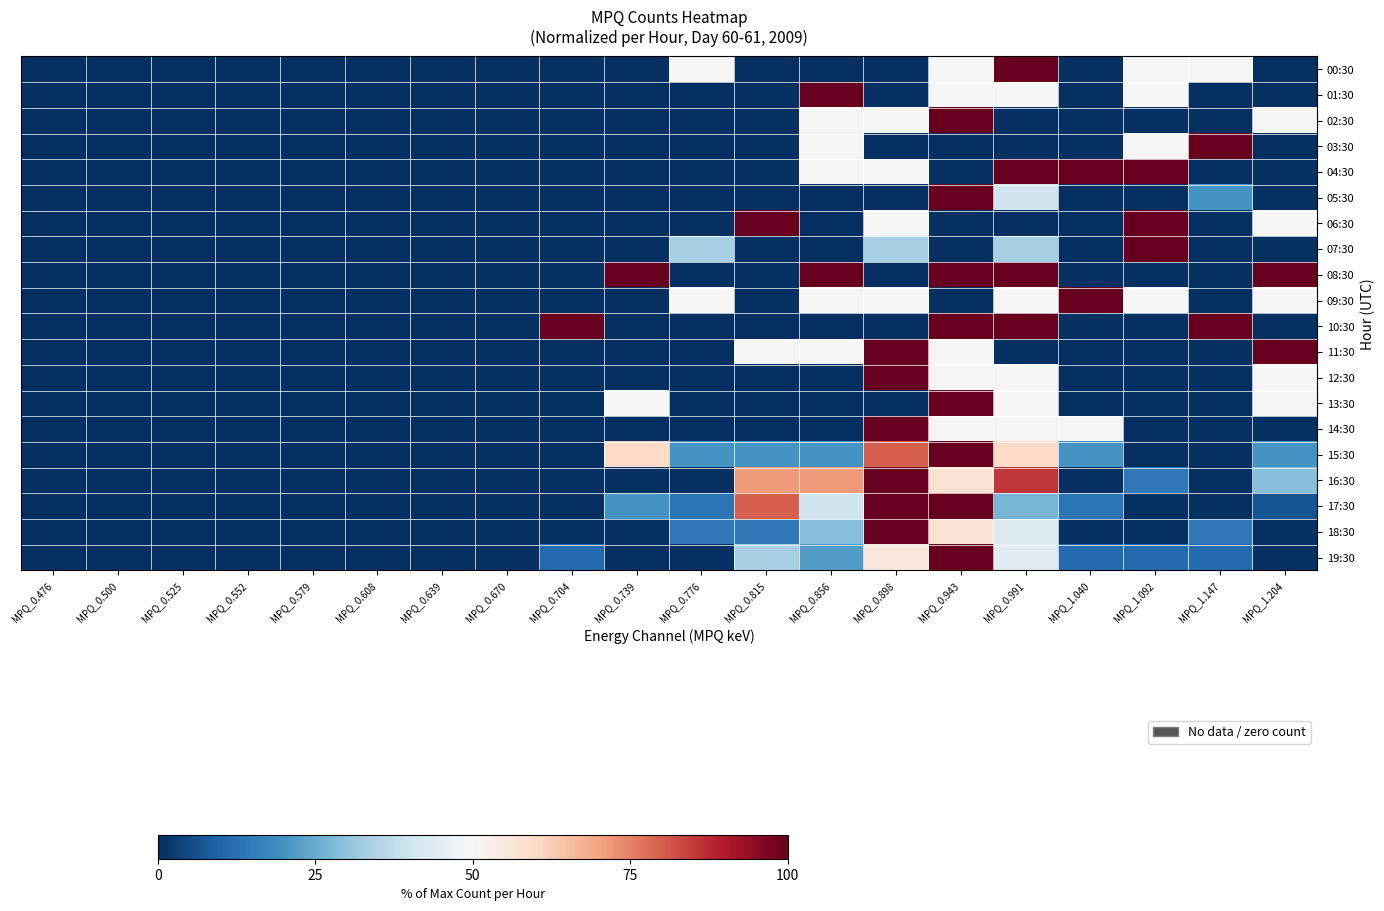

List the series in order of their peak value, lowest first.

00:30, 01:30, 02:30, 03:30, 04:30, 05:30, 06:30, 07:30, 08:30, 09:30, 10:30, 11:30, 12:30, 13:30, 14:30, 15:30, 16:30, 17:30, 18:30, 19:30